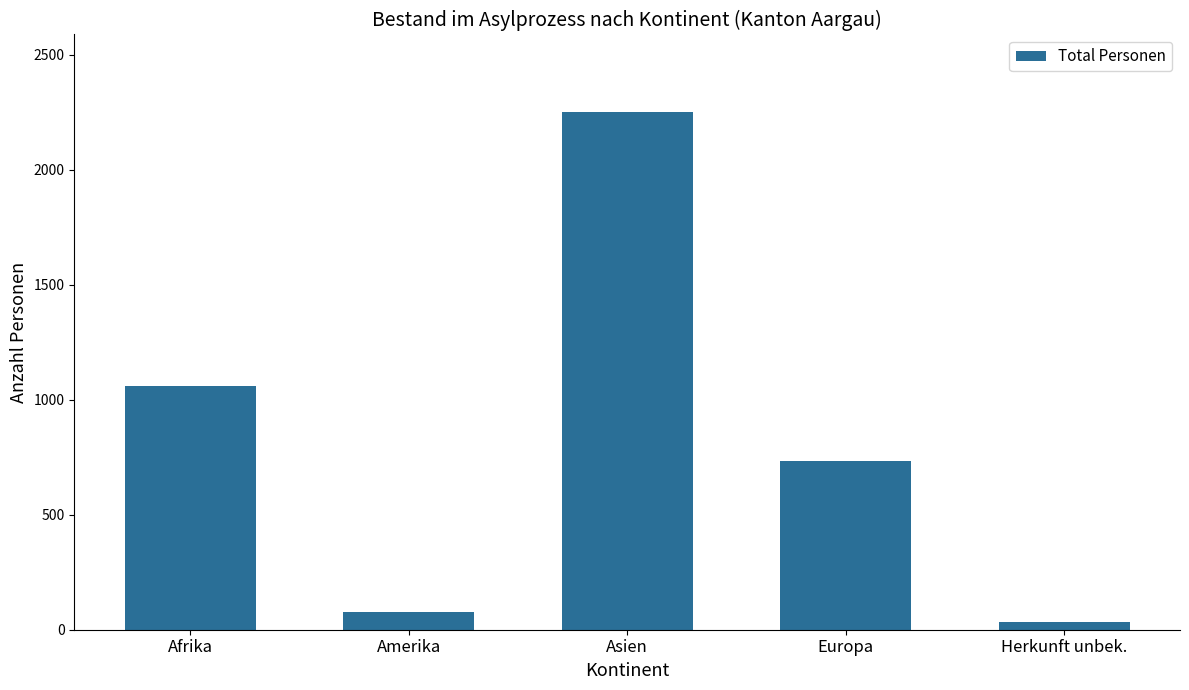

What position from the left is Asien?

3